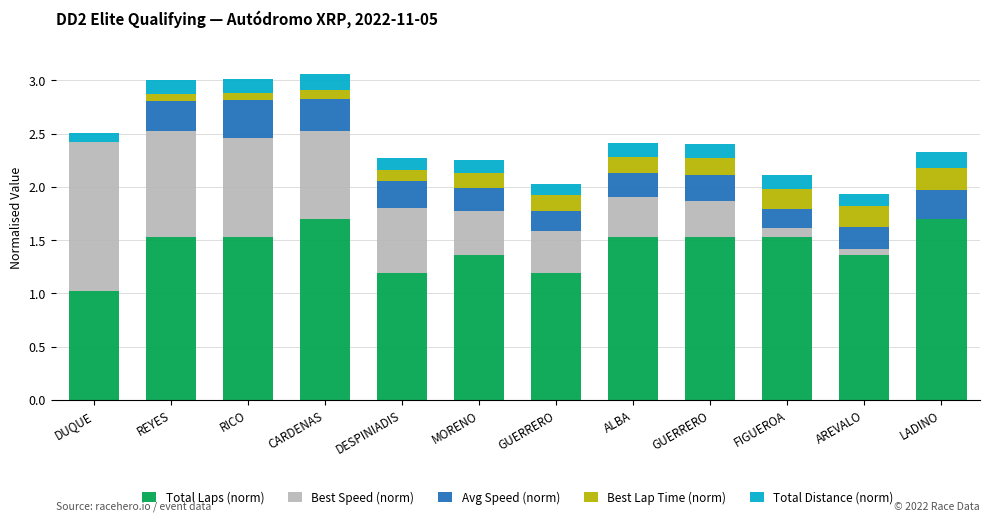

What is the difference between the Best Lap Time (norm) values at MORENO and REYES?

0.1